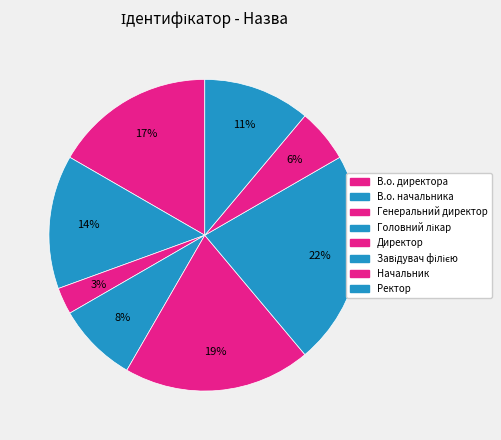

How many segments does this pie chart have?

8